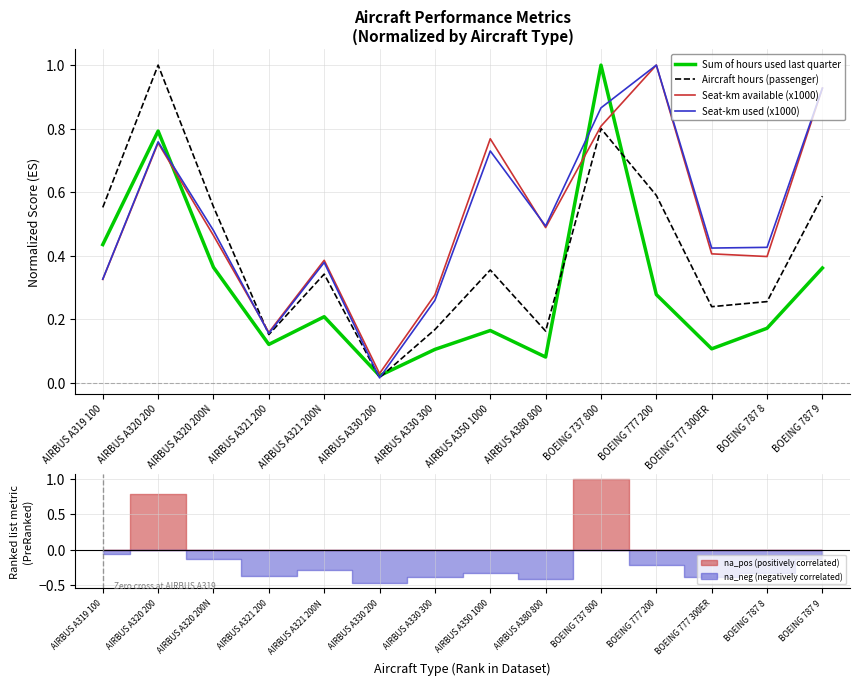

What is the total value across all series at AIRBUS A321 200N?

1.3